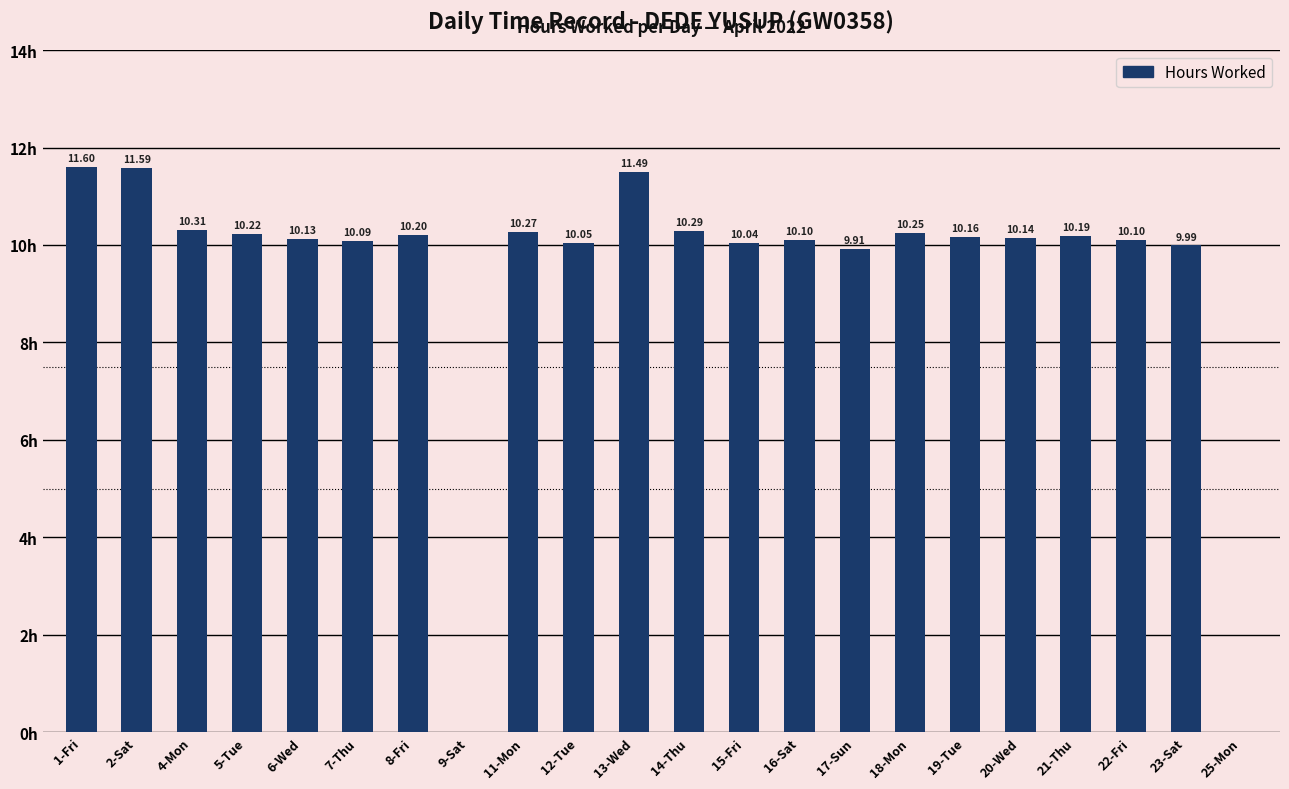

Which has a higher value, 16-Sat or 14-Thu?

14-Thu